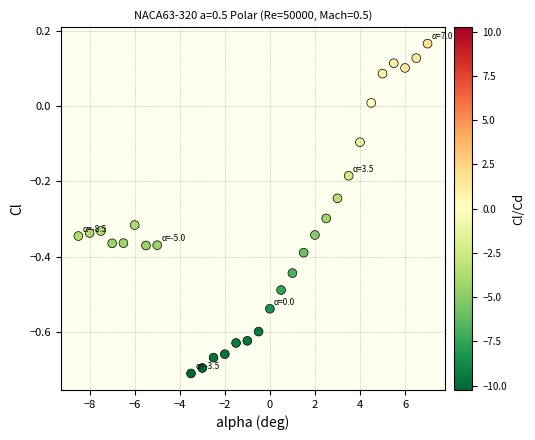

What is the range of Y values (max minus min)?

0.9